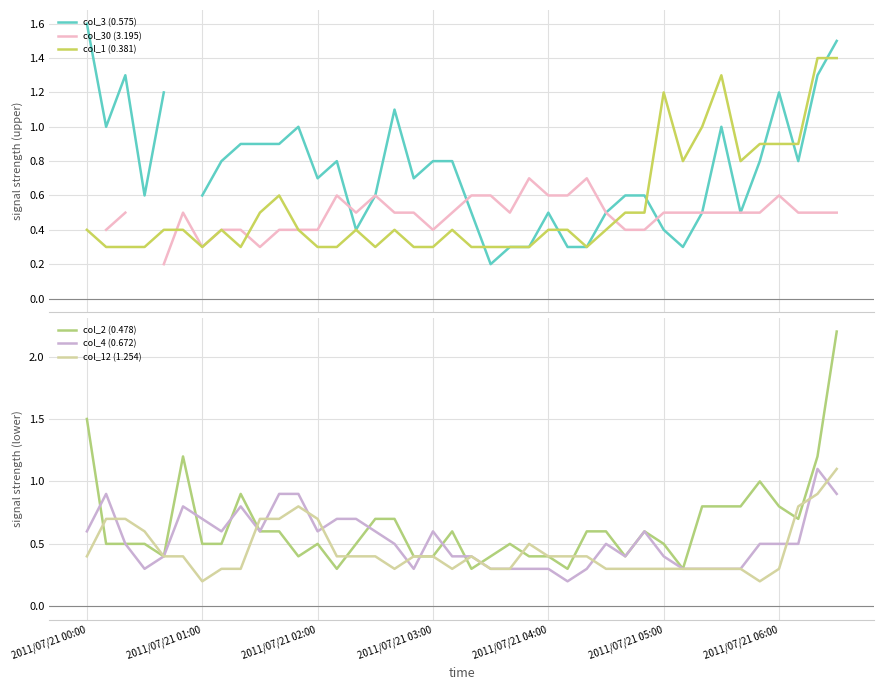

What is the minimum value for col_2 (0.478)?

0.3